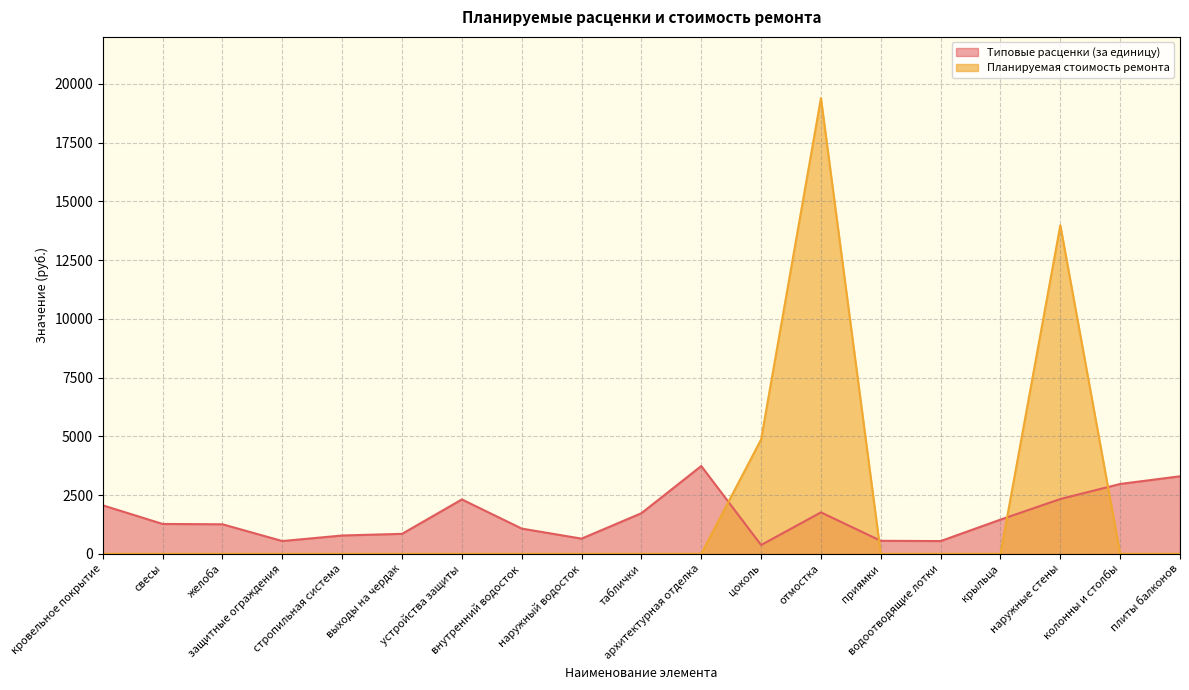

How many lines are shown in the chart?

2